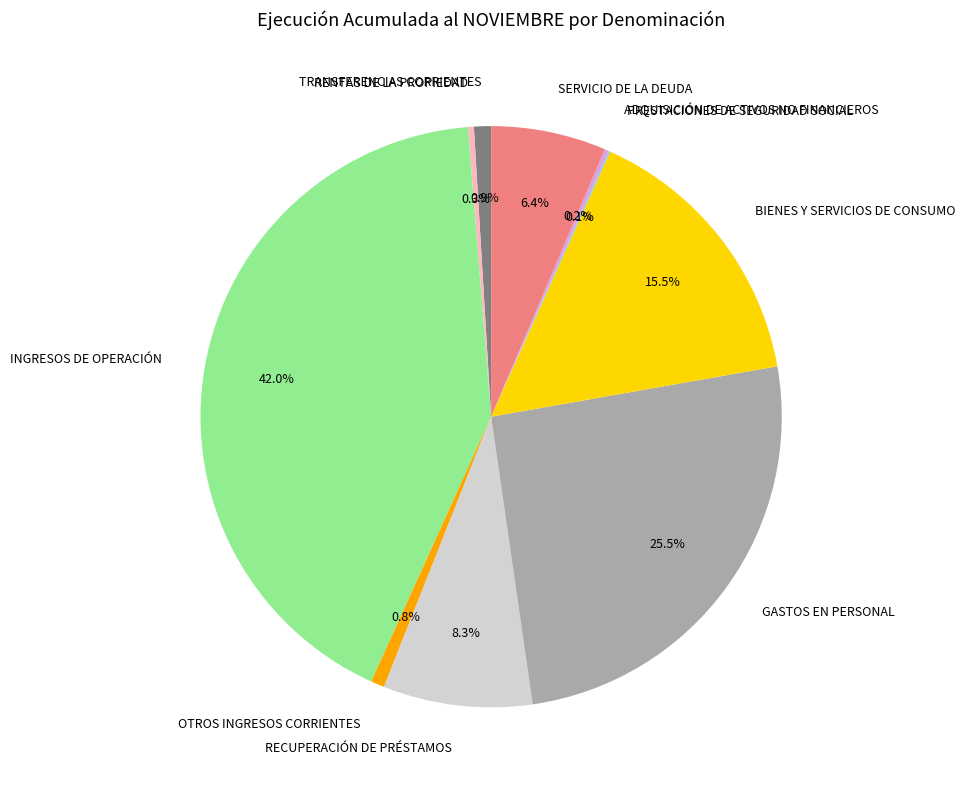

Which category has the biggest portion of the pie?

INGRESOS DE OPERACIÓN